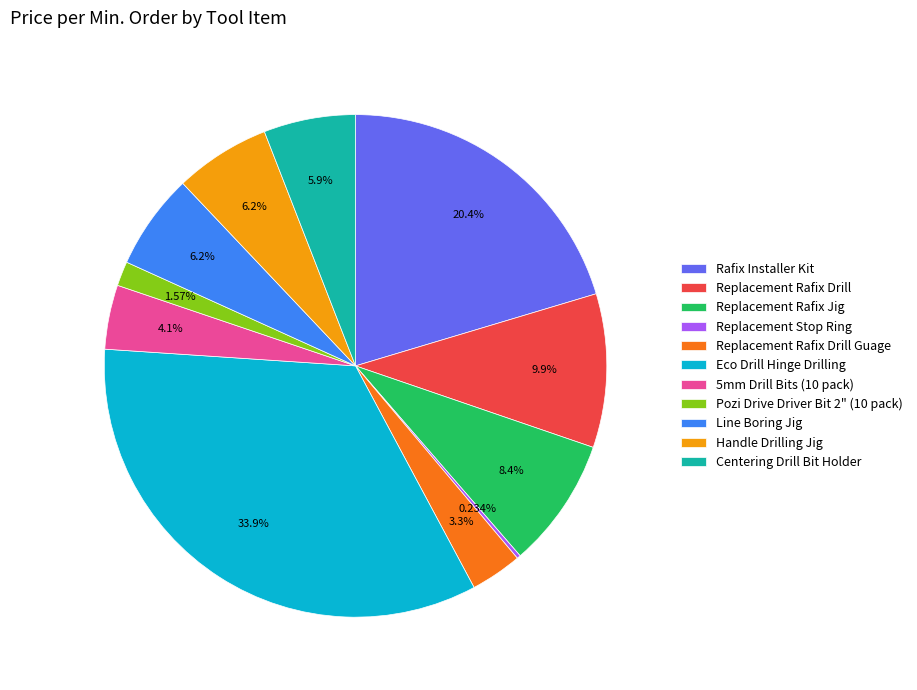

Which slice is the largest?

Eco Drill Hinge Drilling